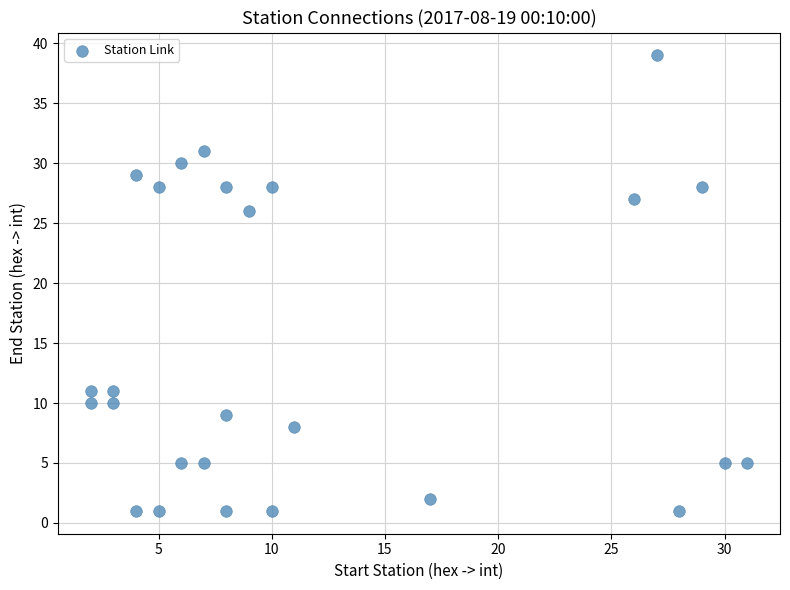

What is the range of X values (max minus min)?

29